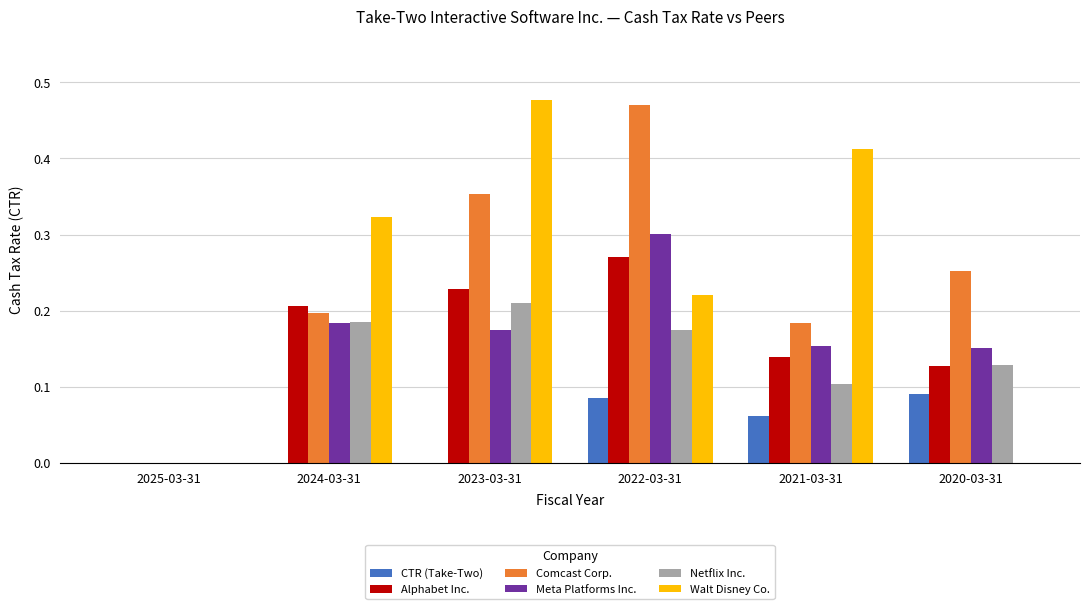

How many data points does each series have?

6